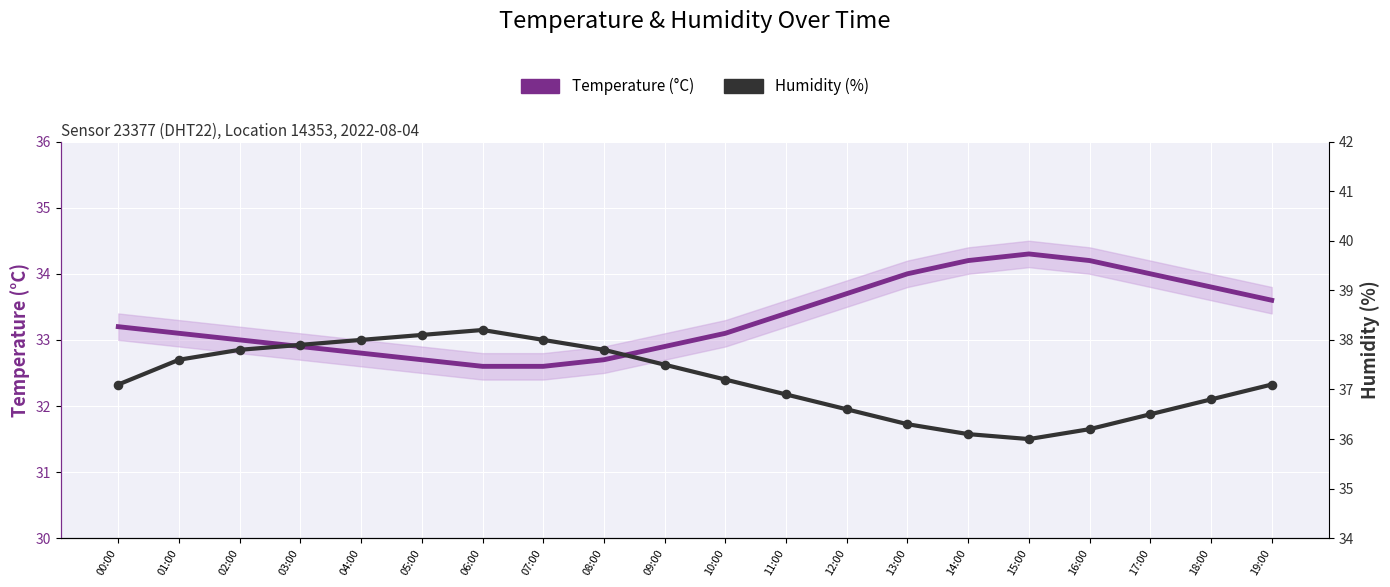

What are all the series names shown in the legend?

Temperature (°C), Humidity (%)